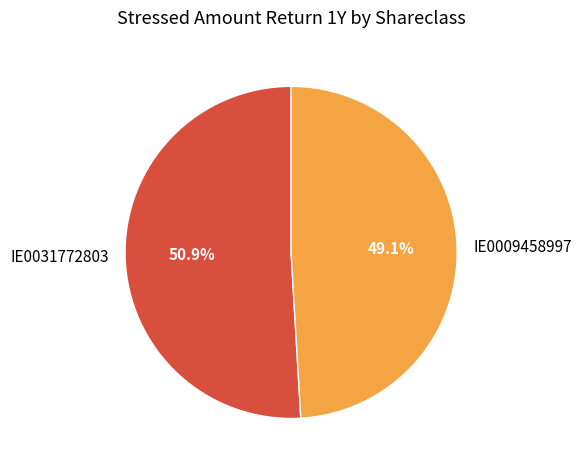

What is the smallest slice in the pie chart?

IE0009458997